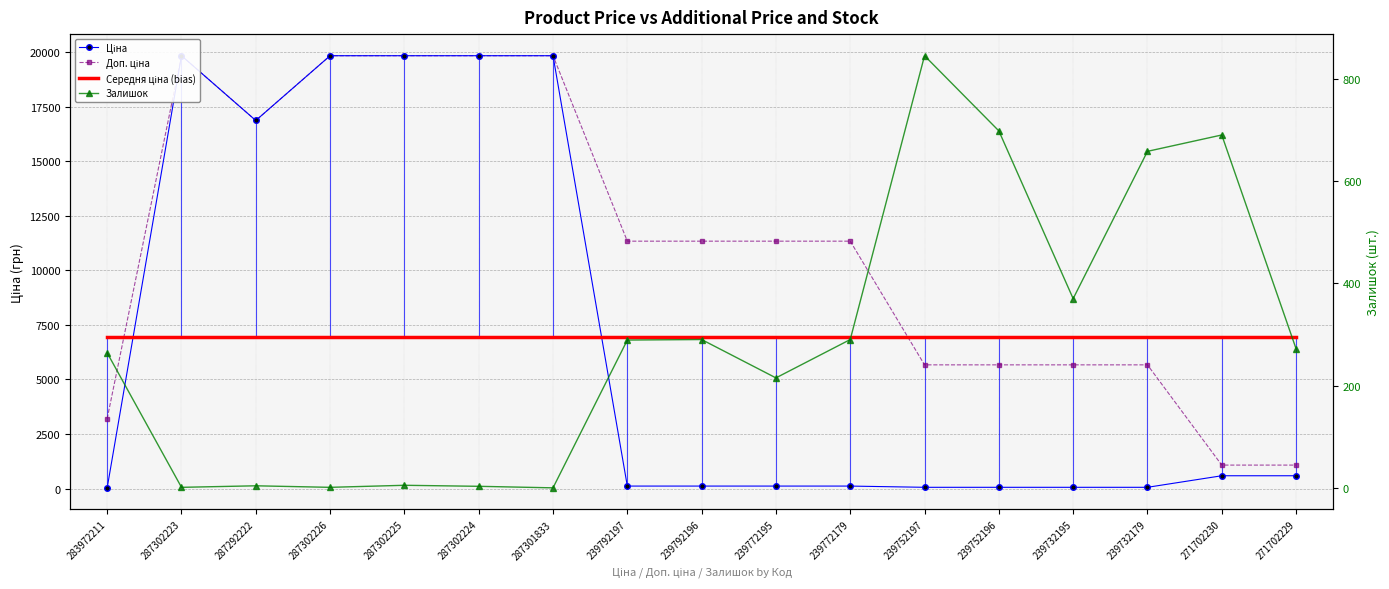

At 239732179, list the series in order from smallest to largest.

Ціна, Залишок, Доп. ціна